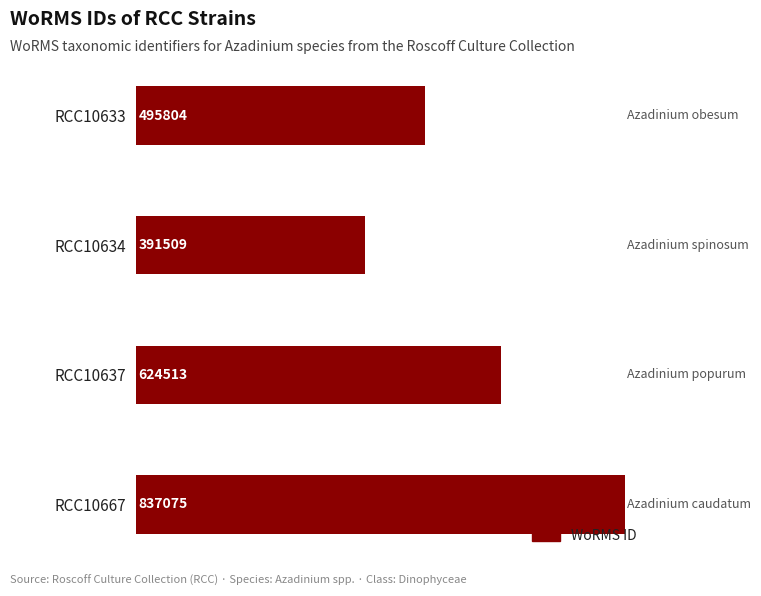

Reading top to bottom, what are all the values shown in this chart?

RCC10633=495804	RCC10634=391509	RCC10637=624513	RCC10667=837075